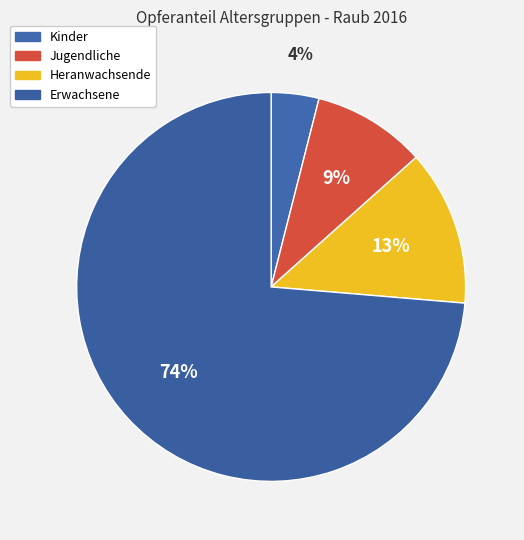

To the nearest percent, what is the average slice percentage?

25%